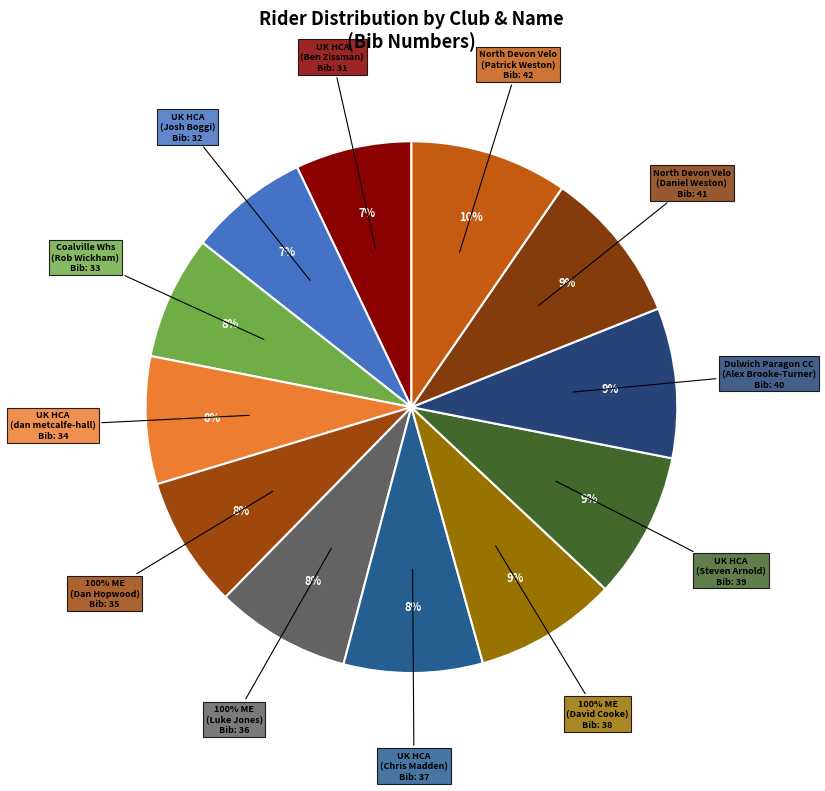

What is the change in value from 100% ME
(Dan Hopwood) to North Devon Velo
(Patrick Weston)?

+7